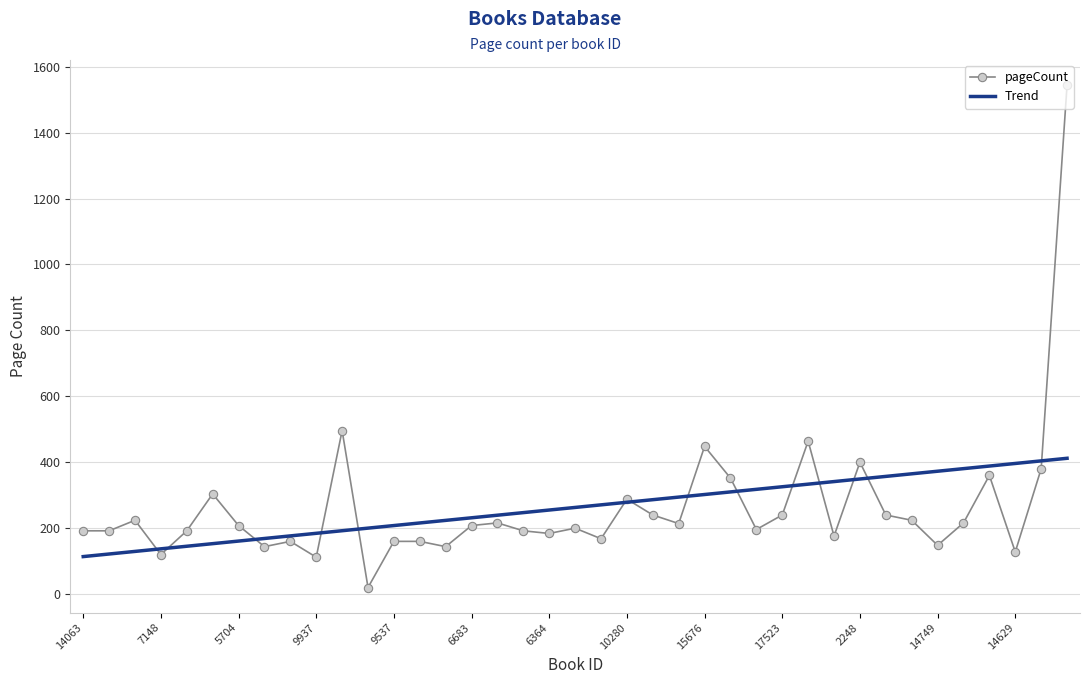

List the series in order of their peak value, highest first.

pageCount, Trend